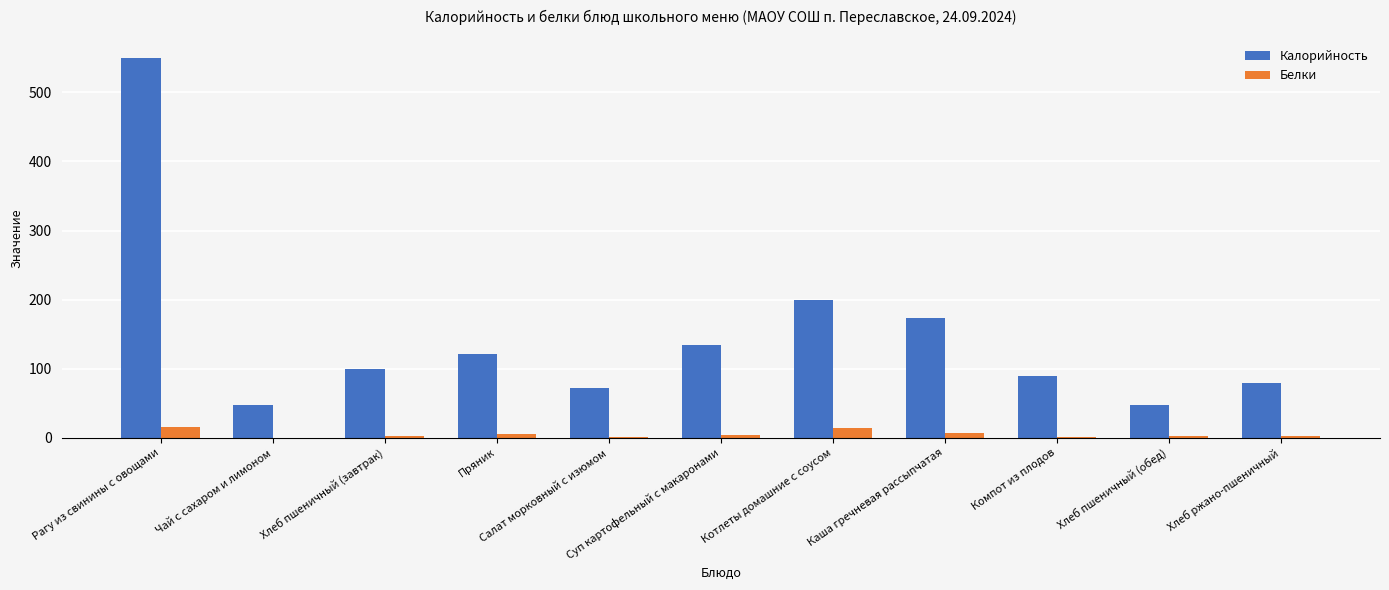

What is the sum of all Калорийность values?

1614